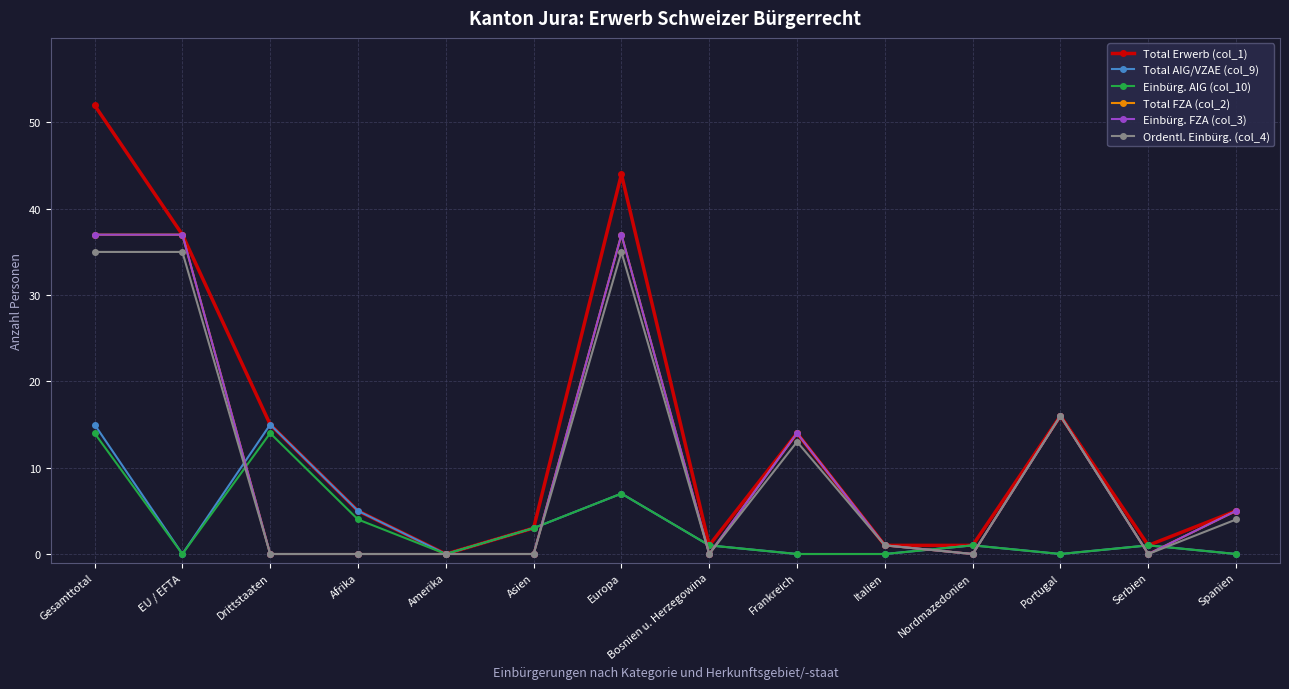

What is the difference between the highest and lowest values at Frankreich?

14